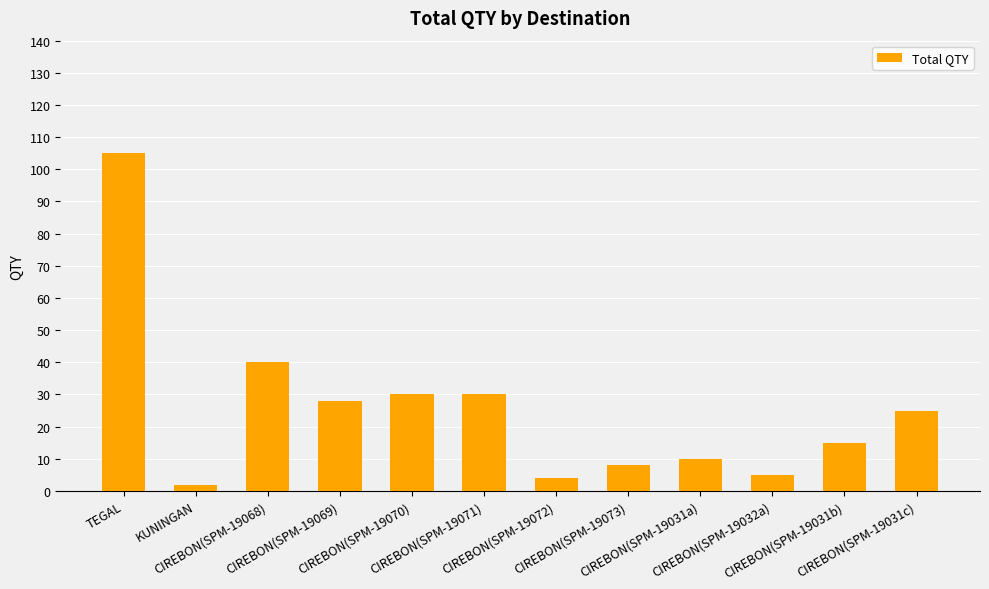

Between CIREBON(SPM-19072) and CIREBON(SPM-19070), which is larger?

CIREBON(SPM-19070)